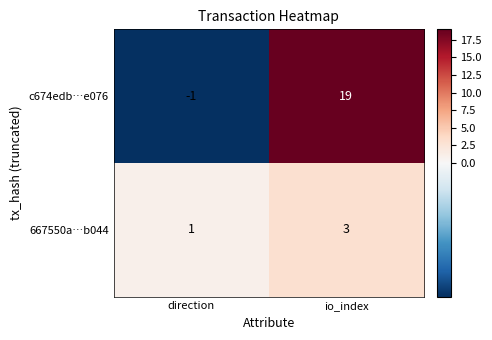

Where is c674edb…e076 nearest to the value 9?

direction